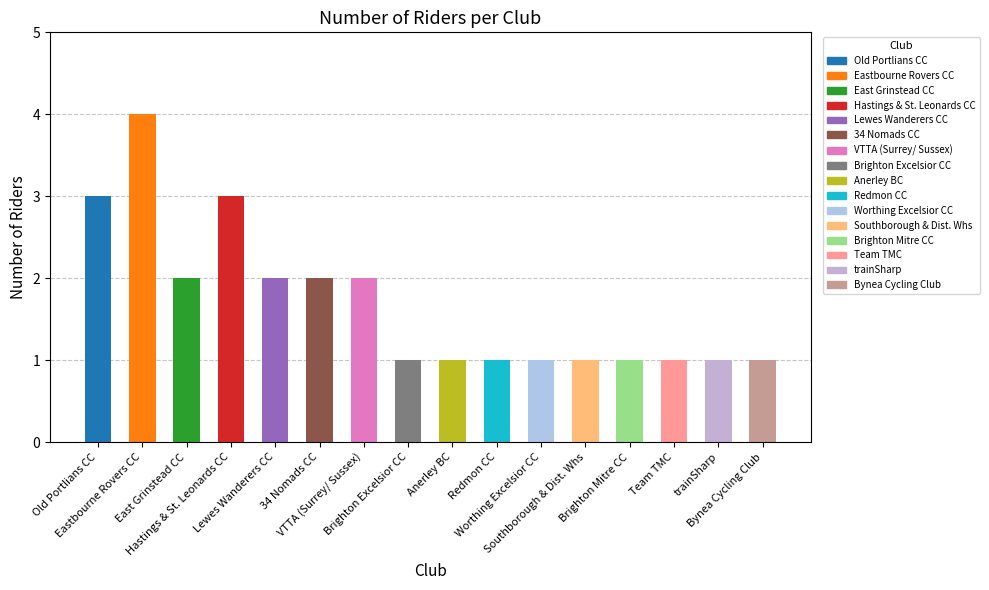

Reading left to right, extract all data points from this chart.

3	4	2	3	2	2	2	1	1	1	1	1	1	1	1	1